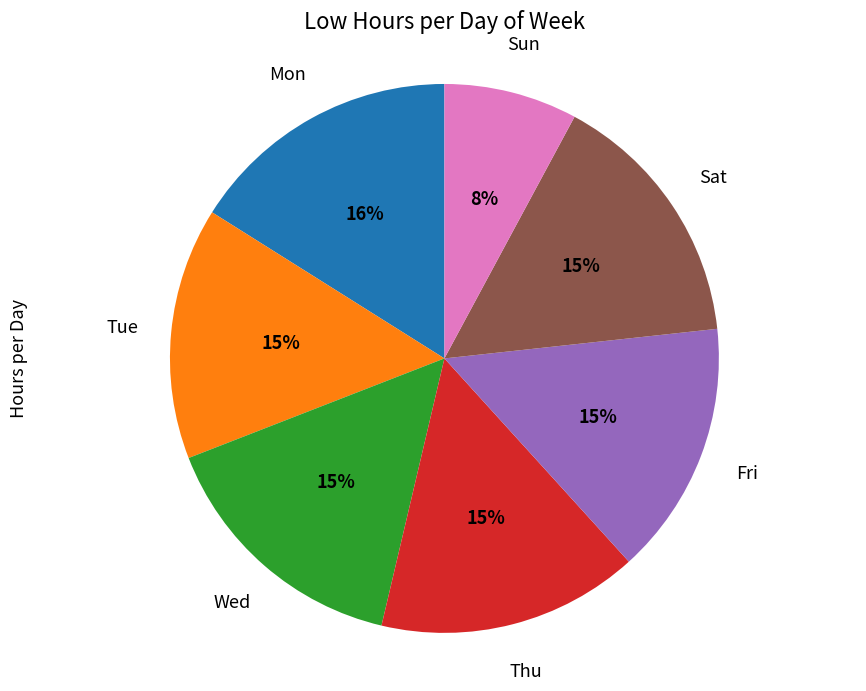

To the nearest percent, what is the difference between the largest and smallest slice percentages?

8%